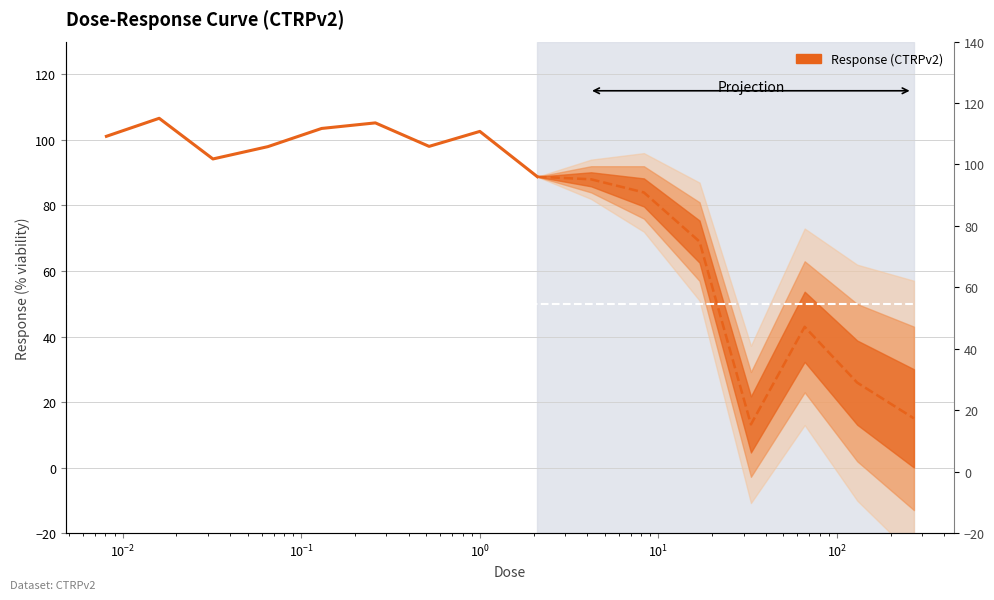

What is the difference between the second highest and minimum values?

16.4